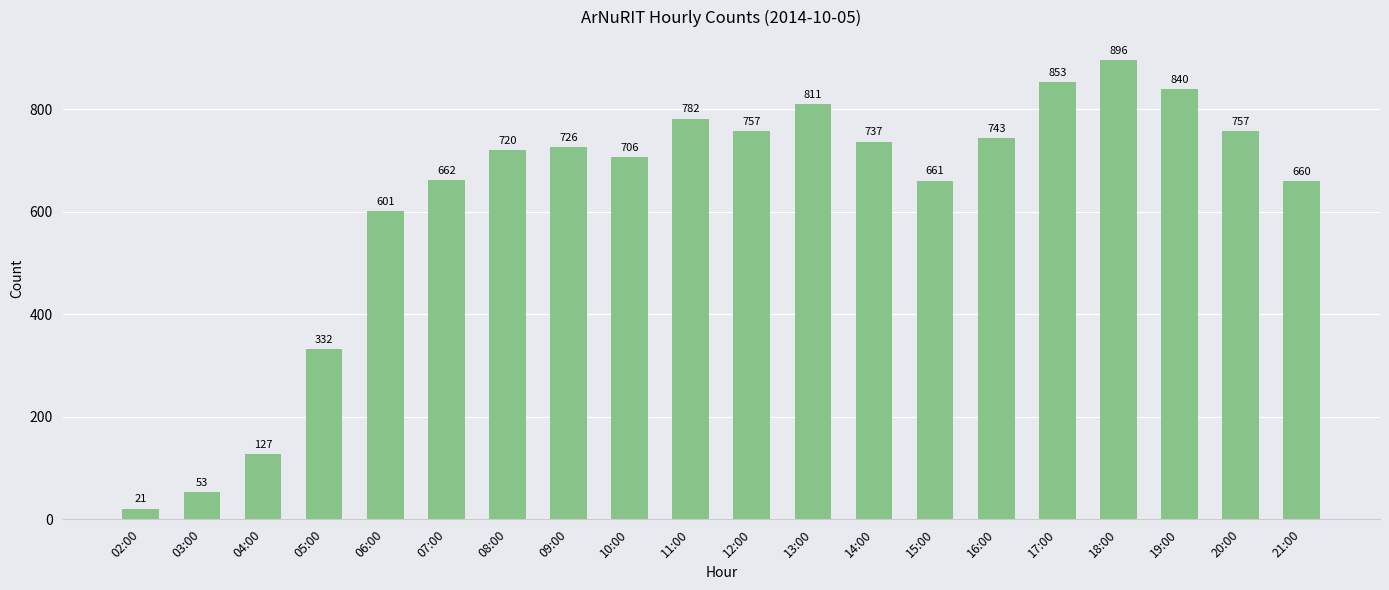

Which label corresponds to the largest value in the chart?

18:00